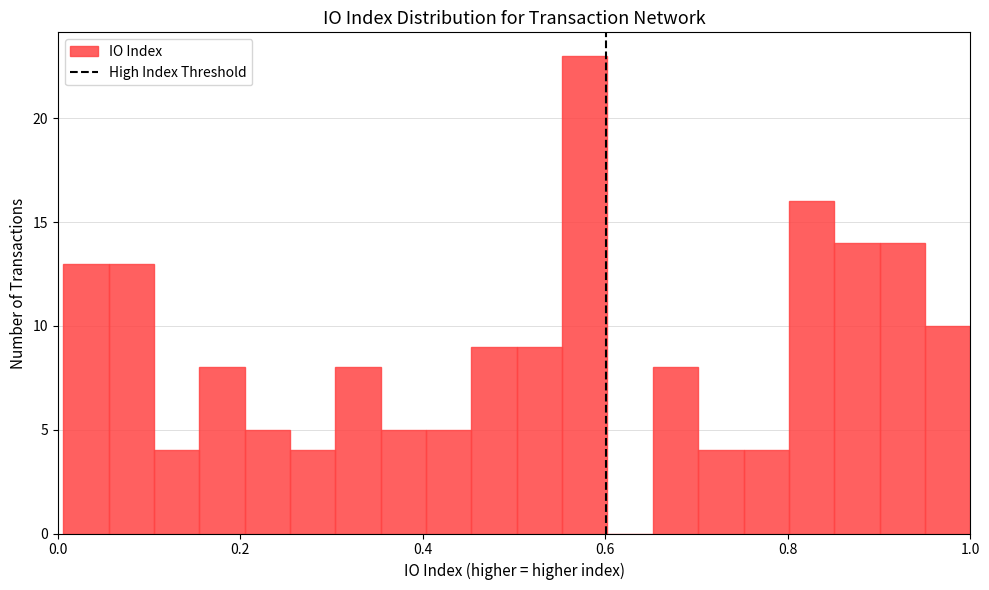

Read against the x-axis, roughly where is the centre of the tallest bar?

0.58